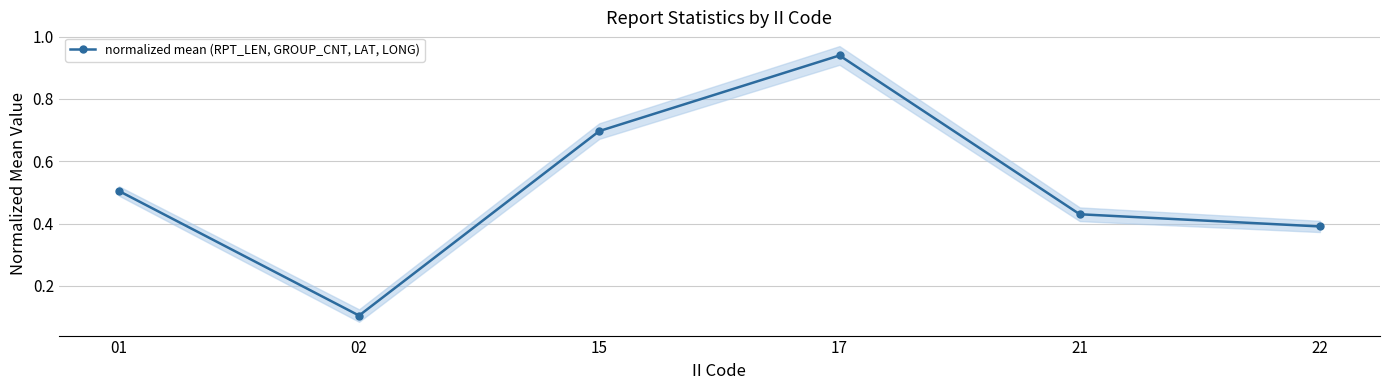

What is the difference between the maximum and second lowest values?

0.5